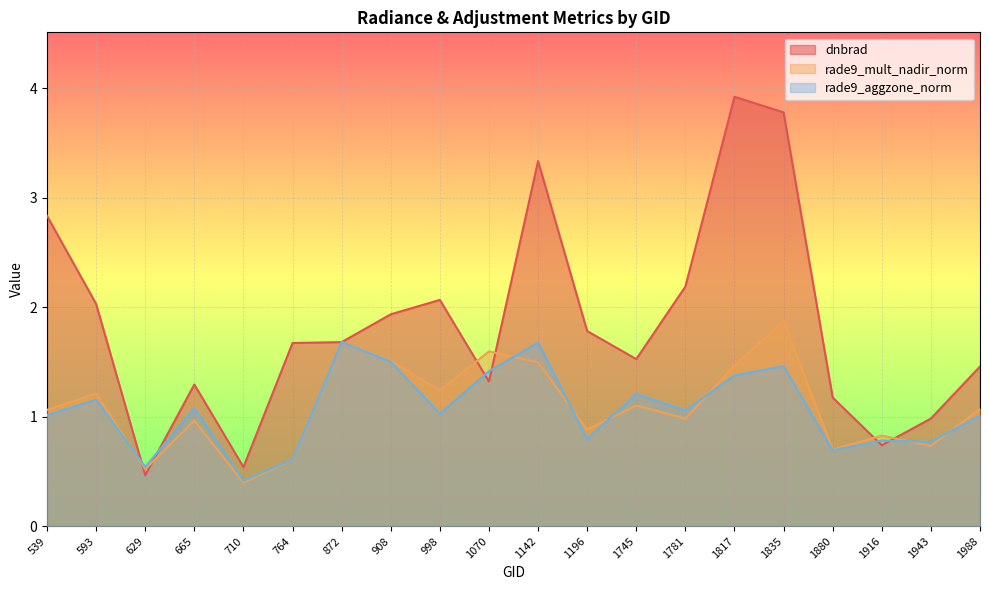

Does the chart display data point markers on the line(s)?

No